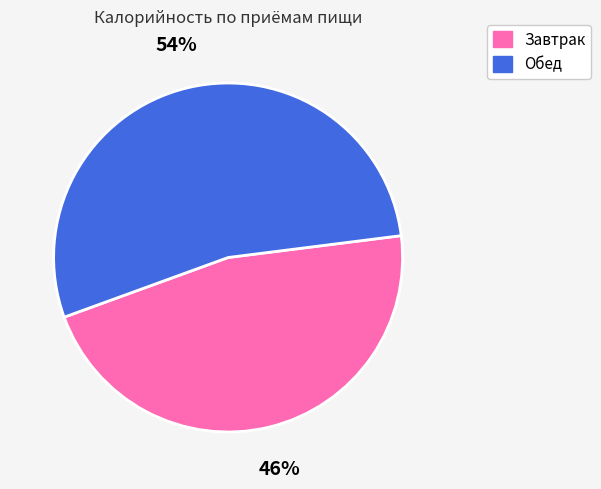

Rank the categories by value from lowest to highest.

Завтрак, Обед